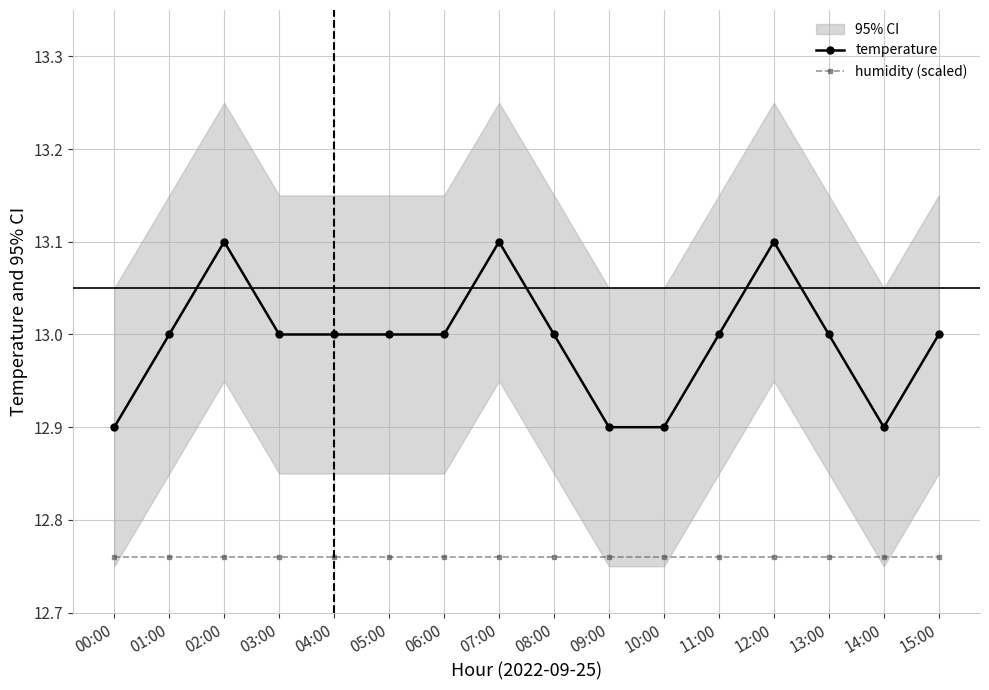

The value of temperature at 03:00 is 18.4. True or false?

False